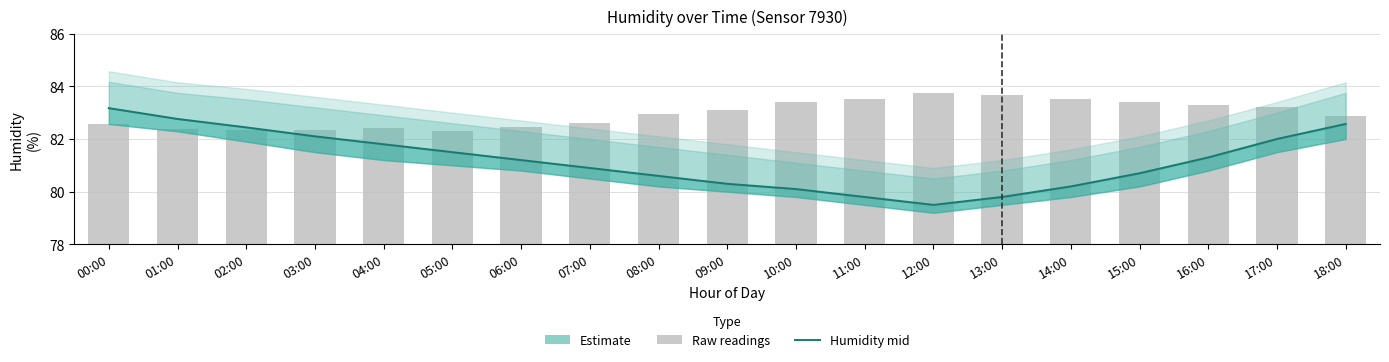

What is the label of the 7th bar from the left?

06:00